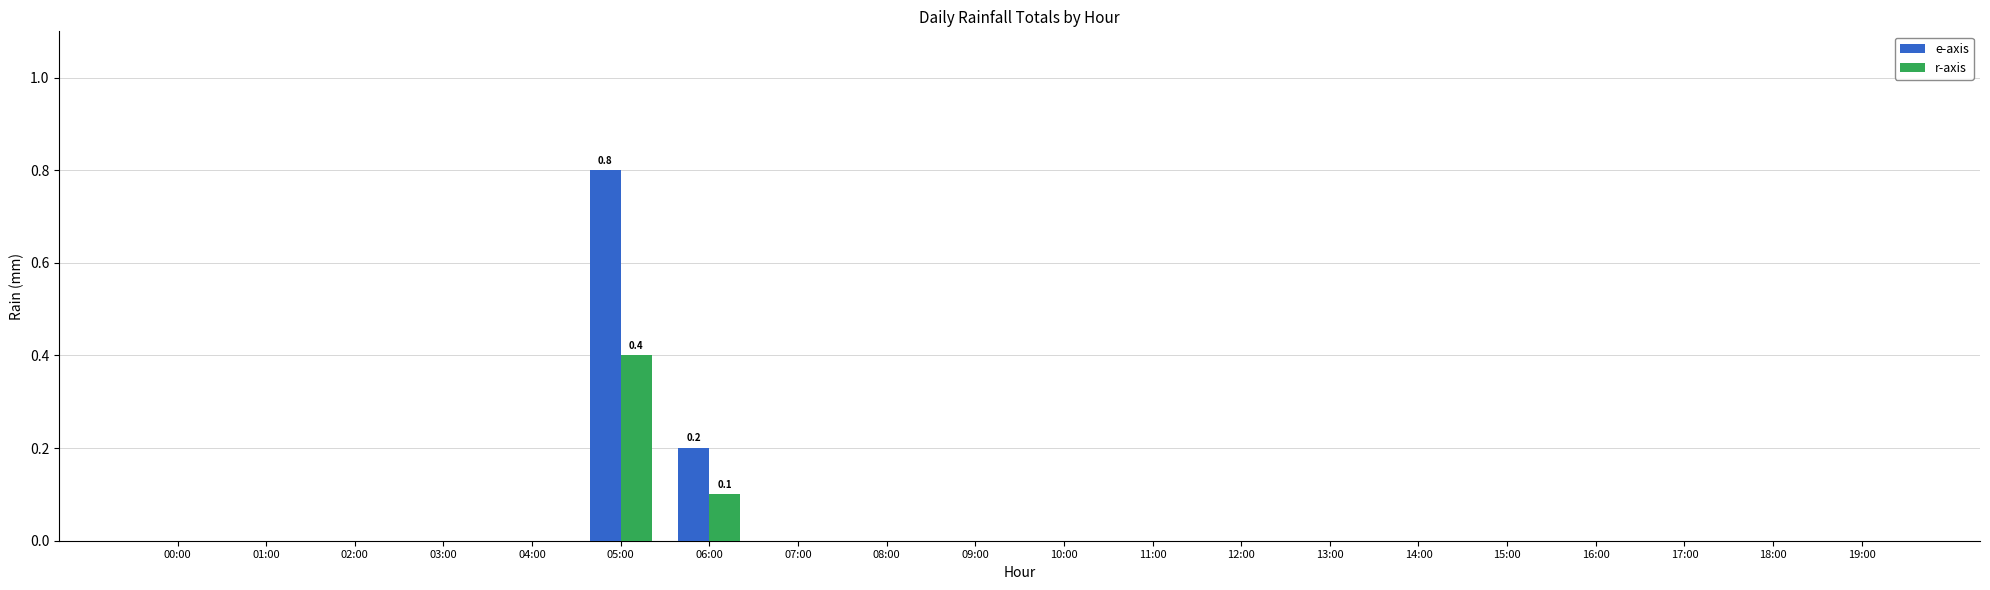

Which series changed the most between 06:00 and 18:00?

e-axis